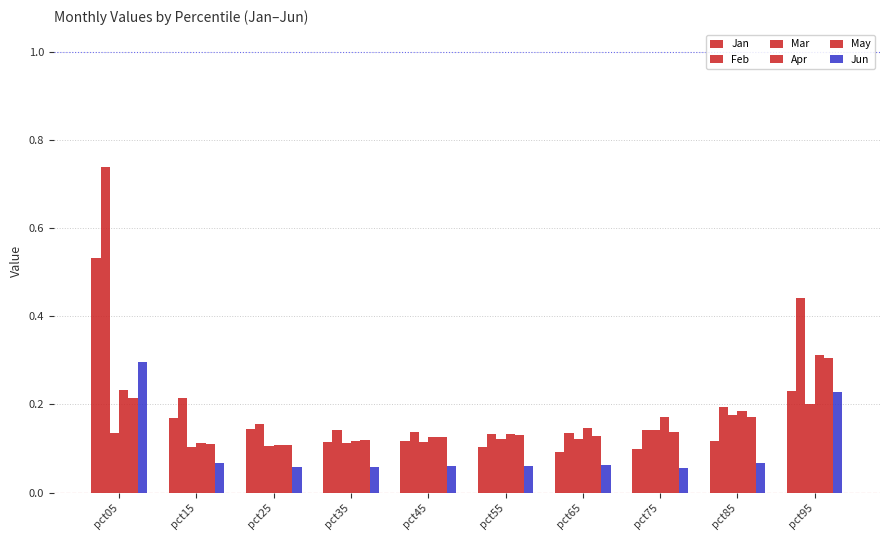

True or false: Jun has a value of 0.0 at pct45.

False